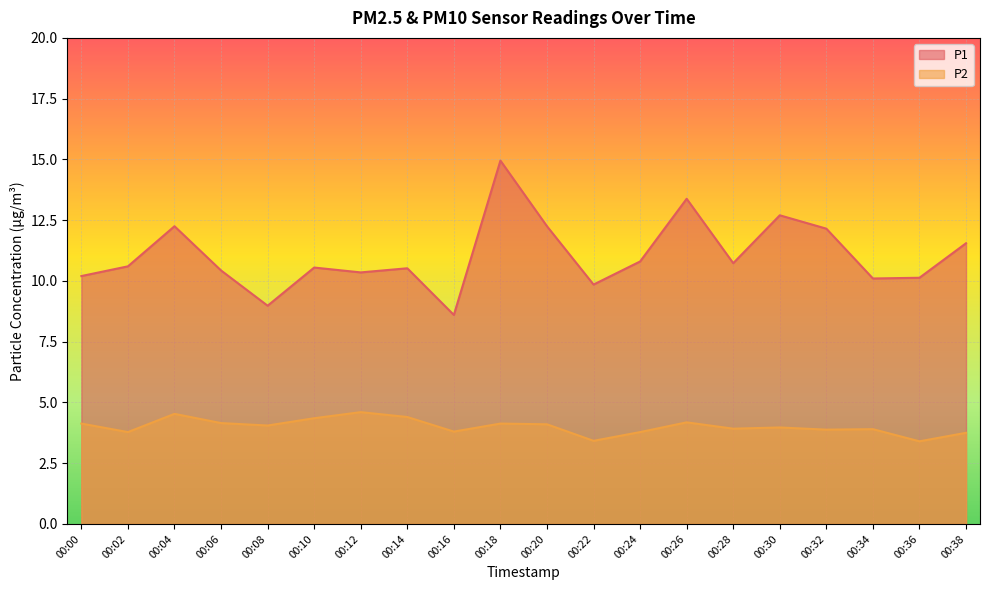

The value of P1 at 00:28 is 7.0. True or false?

False